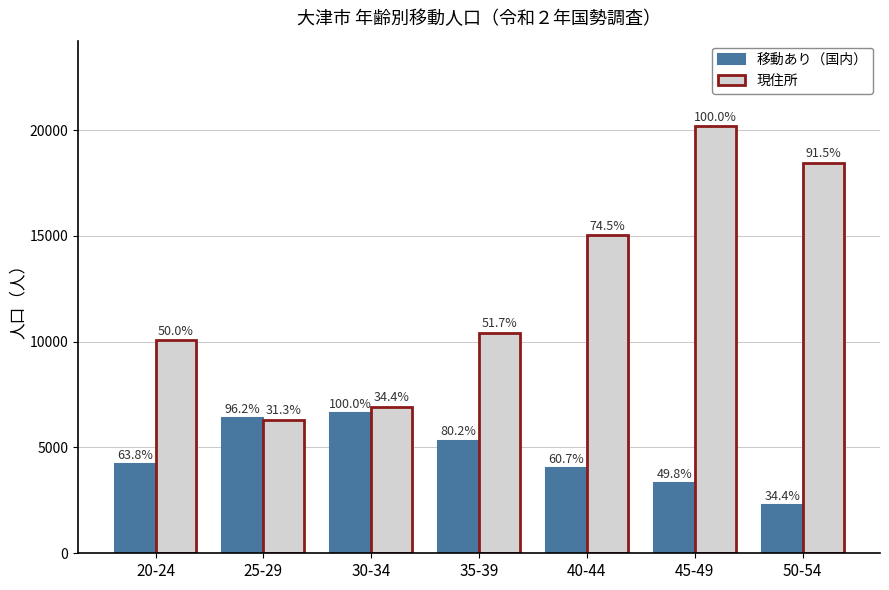

What are all the series names shown in the legend?

移動あり（国内）, 現住所